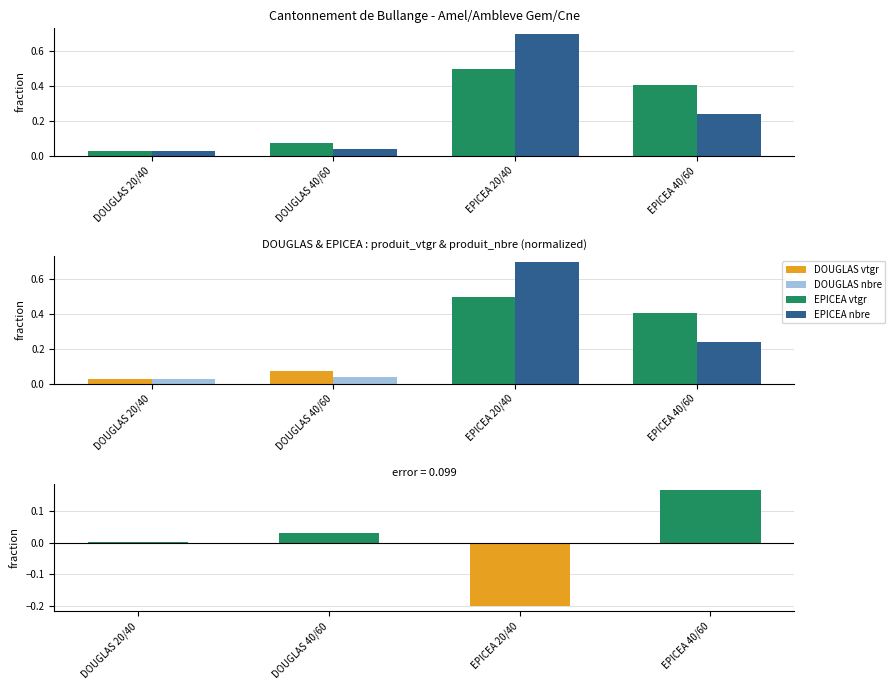

Rank the series by their maximum value, from lowest to highest.

vtgr - nbre (fraction diff), produit_vtgr, produit_nbre